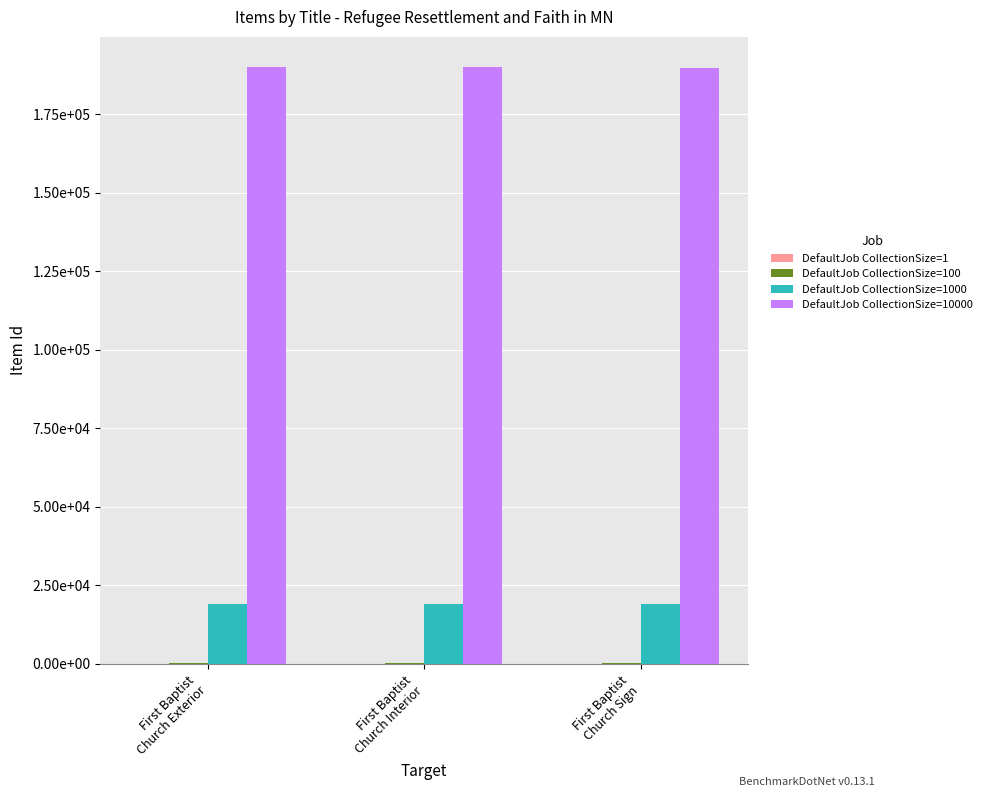

What is the smallest value displayed?

1.9